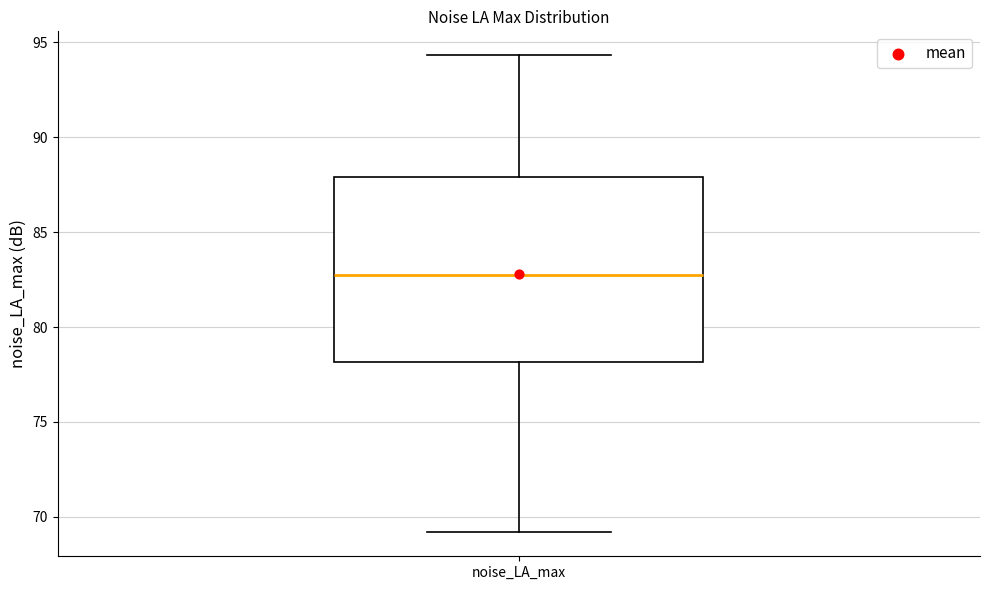

Where is the upper edge of the box for noise_LA_max on the y-axis? The values are not printed on the chart, so give them approximately, as read against the axis.

88.0